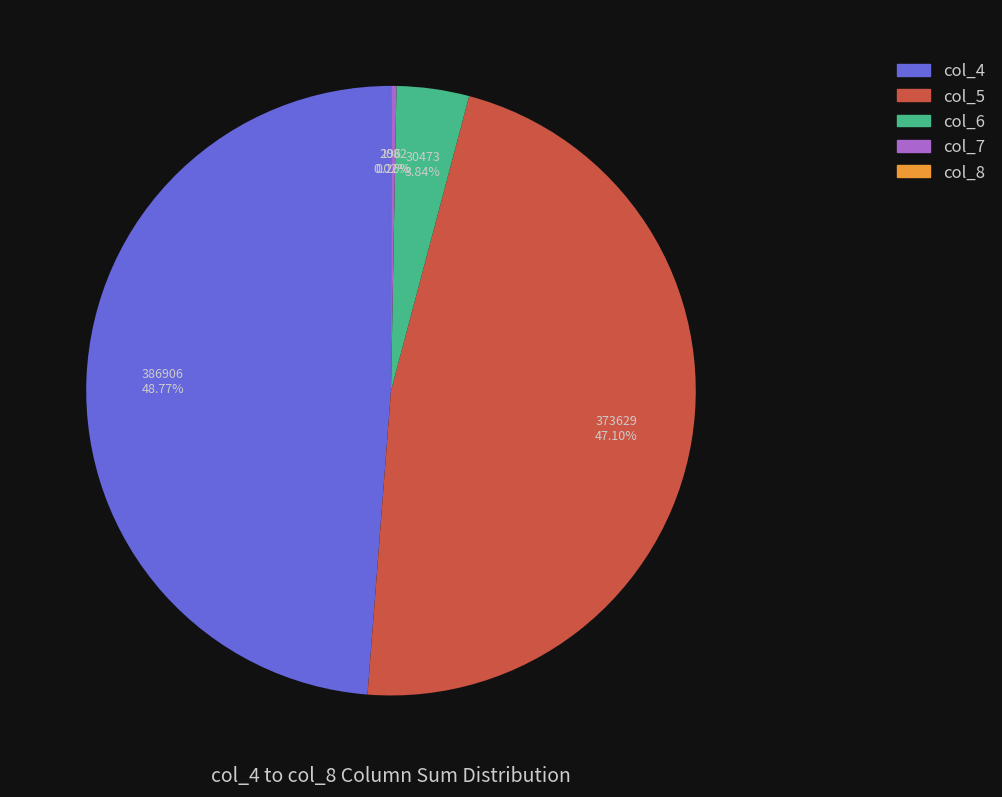

Does any single category account for the majority?

No